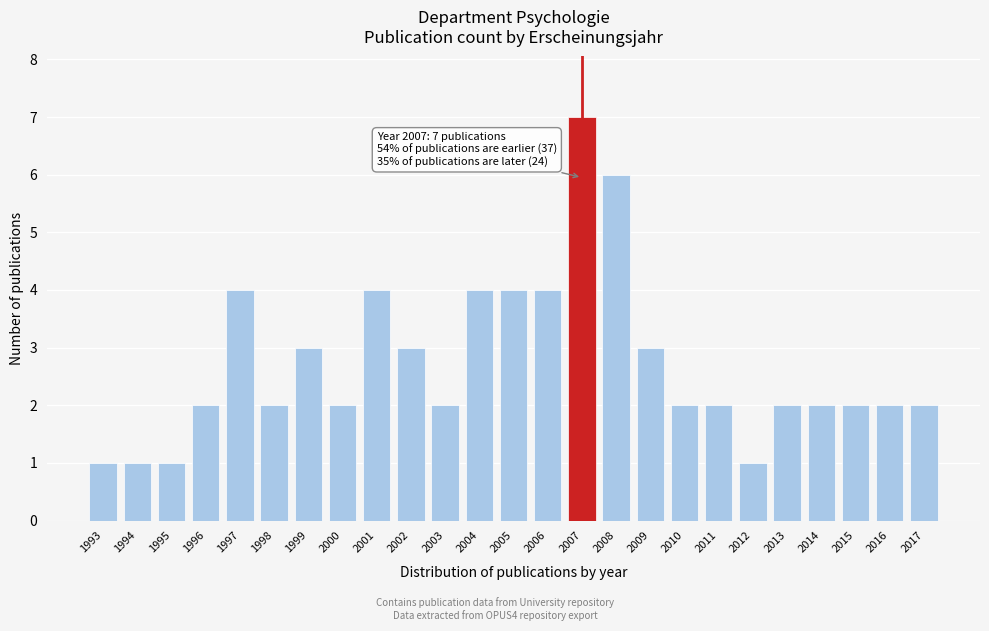

Reading left to right, list all the values displayed in this chart.

1993=1	1994=1	1995=1	1996=2	1997=4	1998=2	1999=3	2000=2	2001=4	2002=3	2003=2	2004=4	2005=4	2006=4	2007=7	2008=6	2009=3	2010=2	2011=2	2012=1	2013=2	2014=2	2015=2	2016=2	2017=2